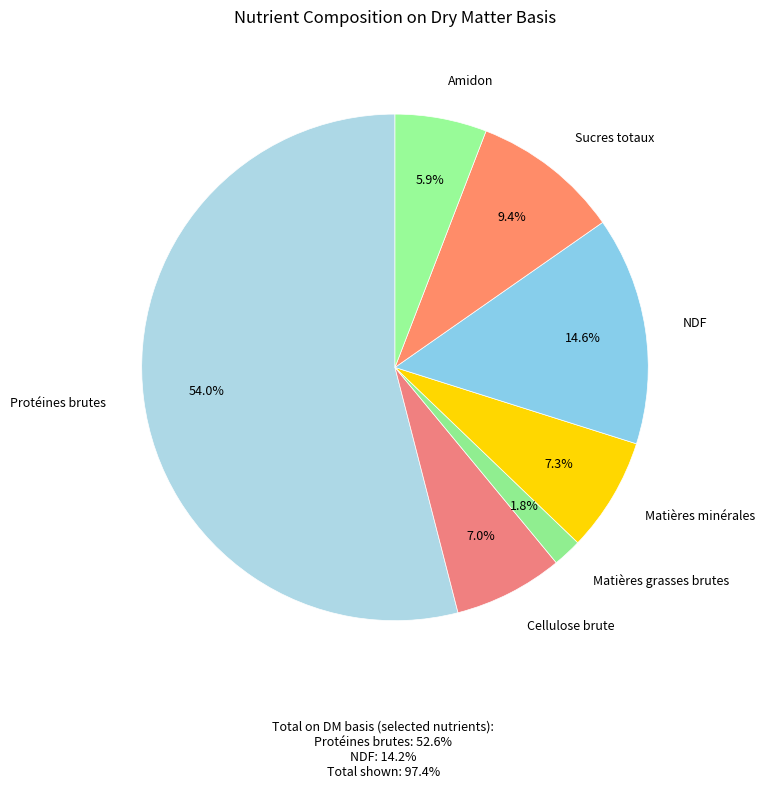

How many slices are in this pie chart?

7